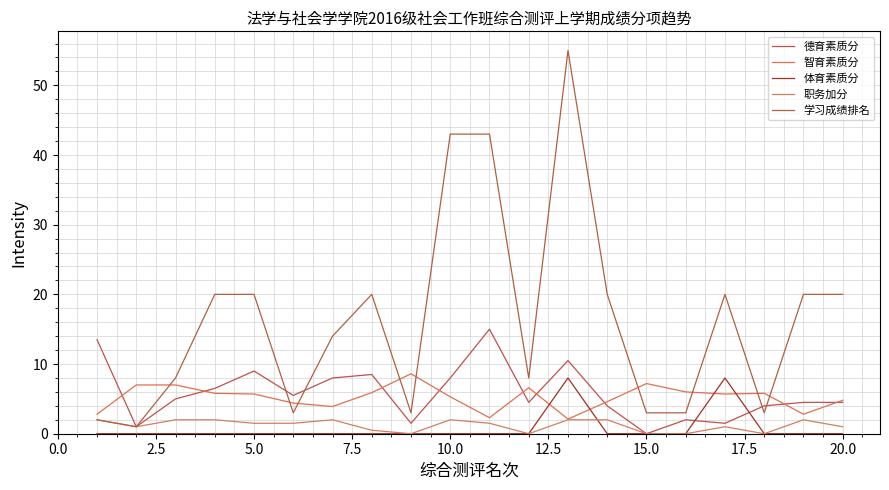

How many 职务加分 values are between 0 and 2?

20